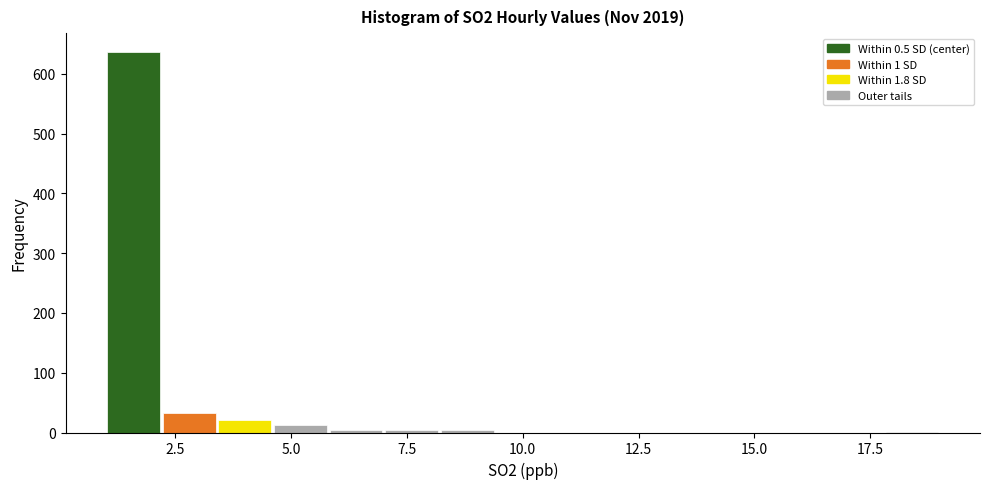

Read against the x-axis, roughly where is the centre of the tallest bar?

1.5